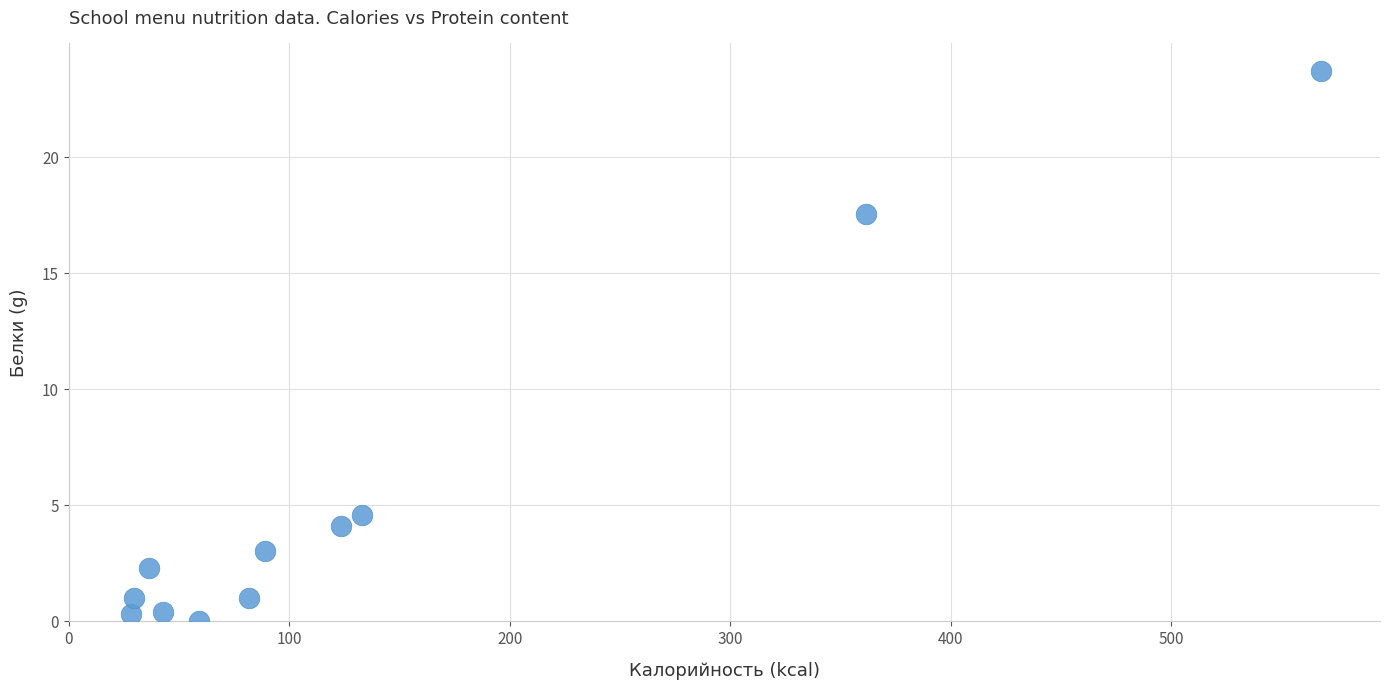

What is the range of Y values (max minus min)?

23.7